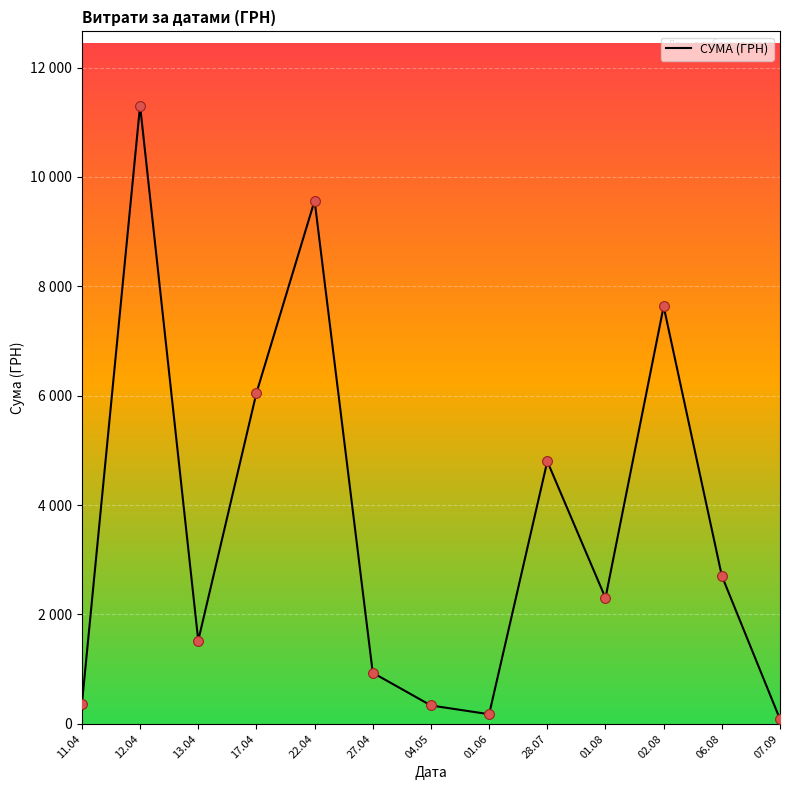

What is the change in value from 13.04 to 07.09?

-1439.1